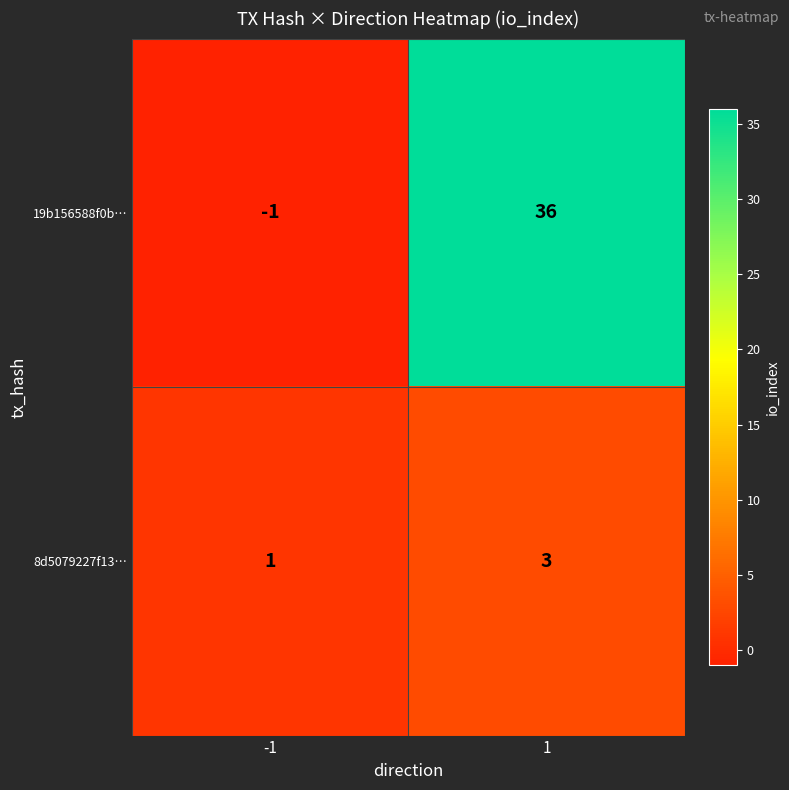

Reading left to right, list all the values displayed in this chart.

19b156588f0b…: -1=-1	1=36
8d5079227f13…: -1=1	1=3